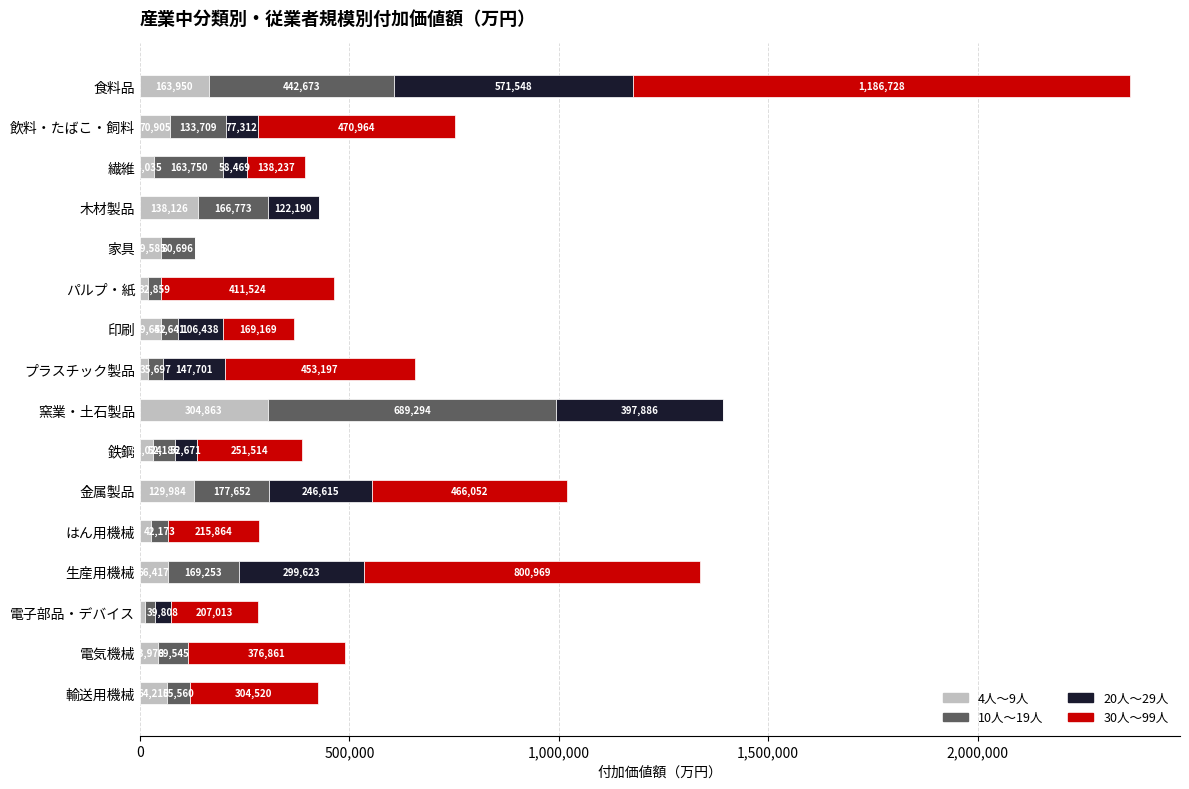

What is the maximum value for 4人～9人?

304863